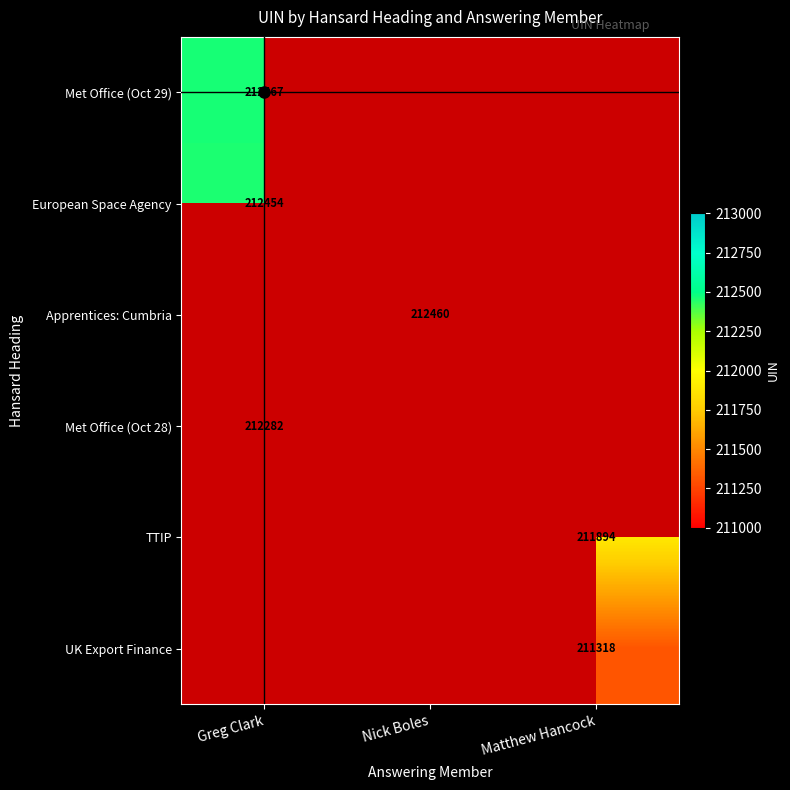

Which label corresponds to the largest value in the chart?

Greg Clark